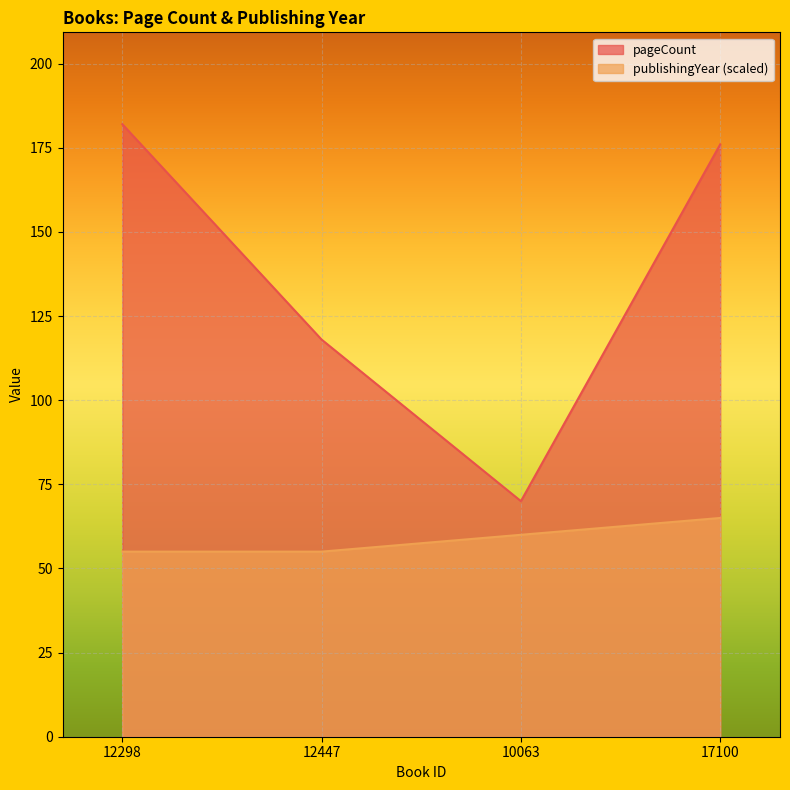

What is the difference between the highest and lowest values at 17100?

111